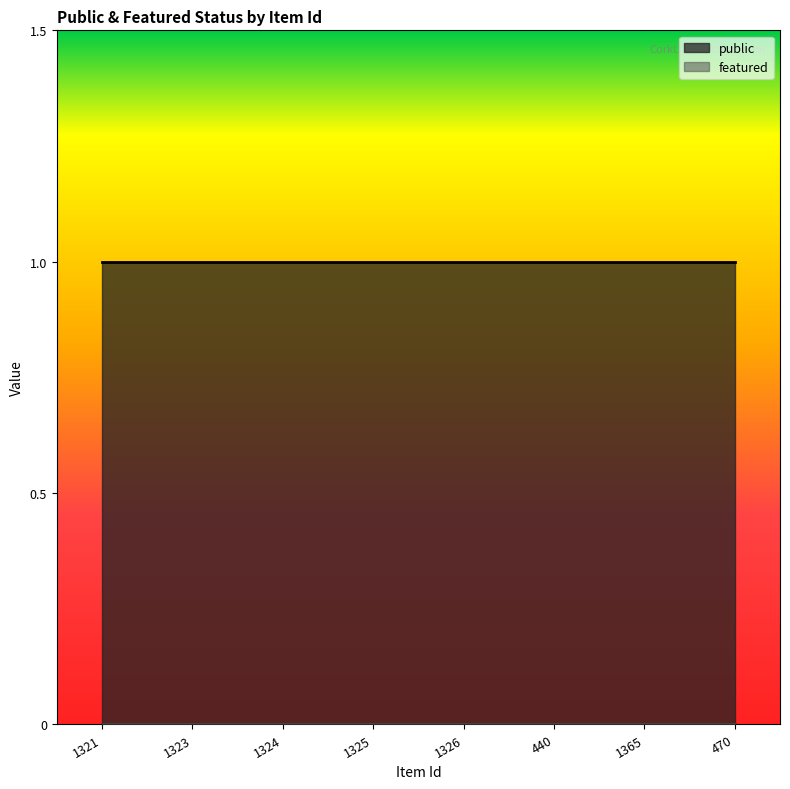

What is the total value across all series at 1325?

1